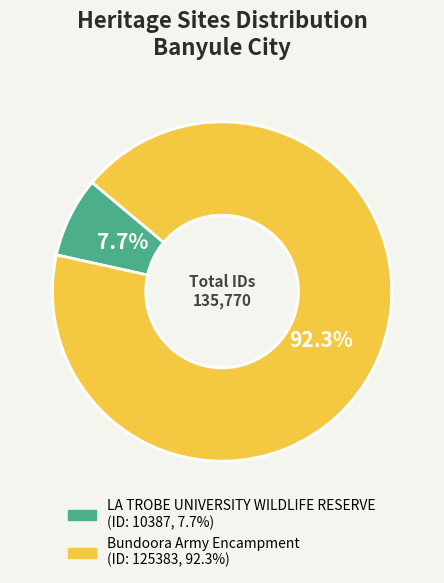

Is it true that Bundoora Army Encampment is 80% of the pie?

False